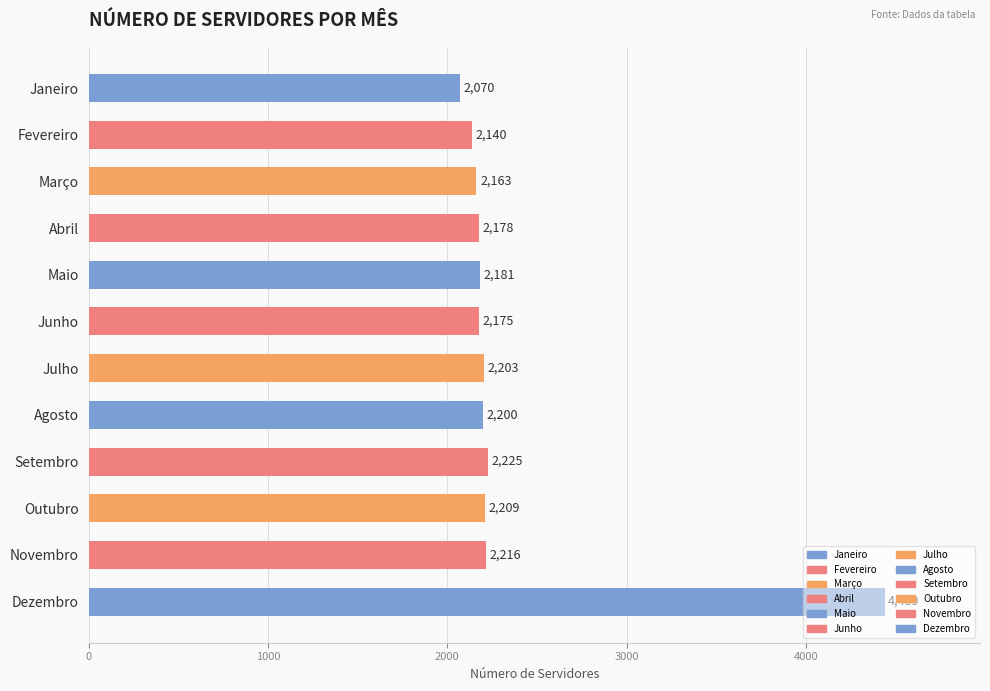

How many series are shown in this chart?

1